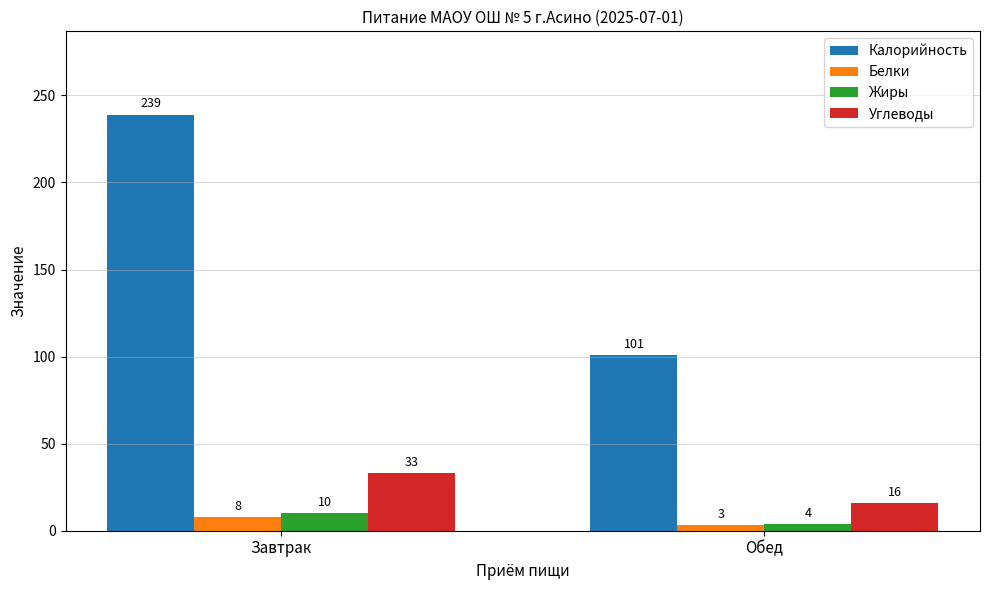

At how many categories does at least one series exceed 128?

1